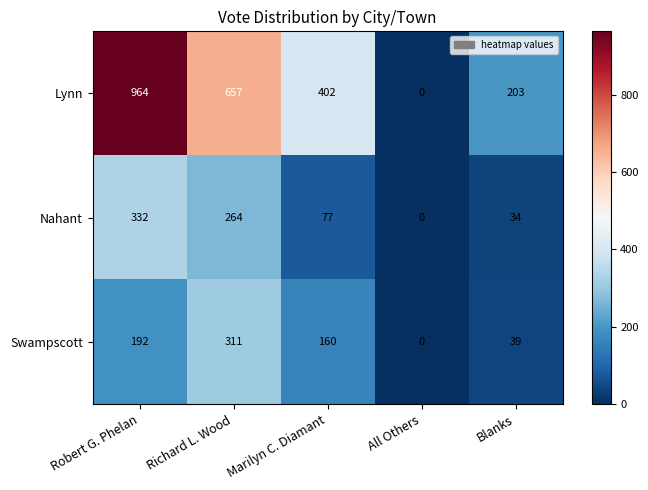

What is the average value of the Swampscott series?

140